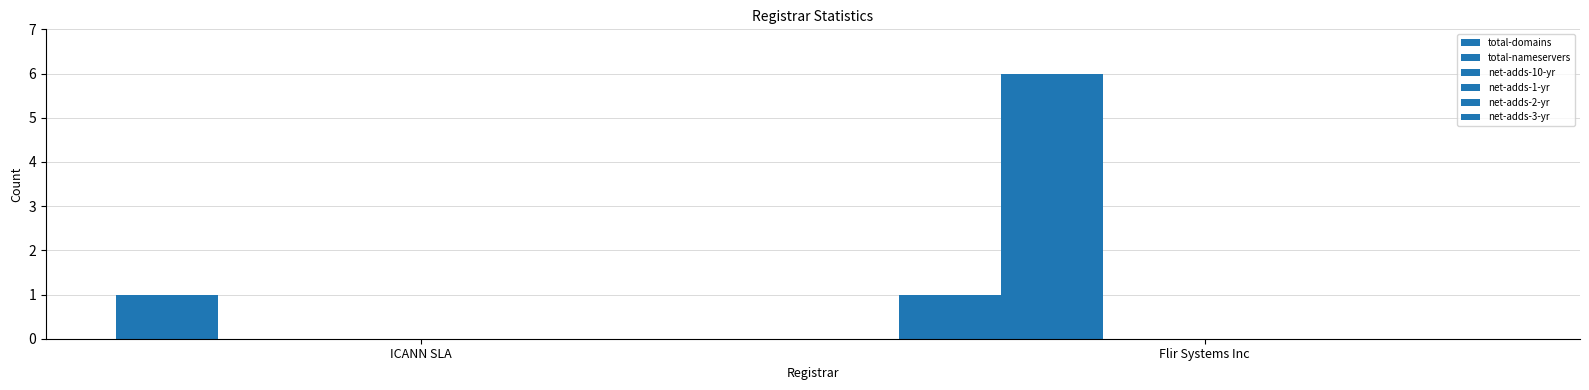

How many categories are shown in the chart?

2